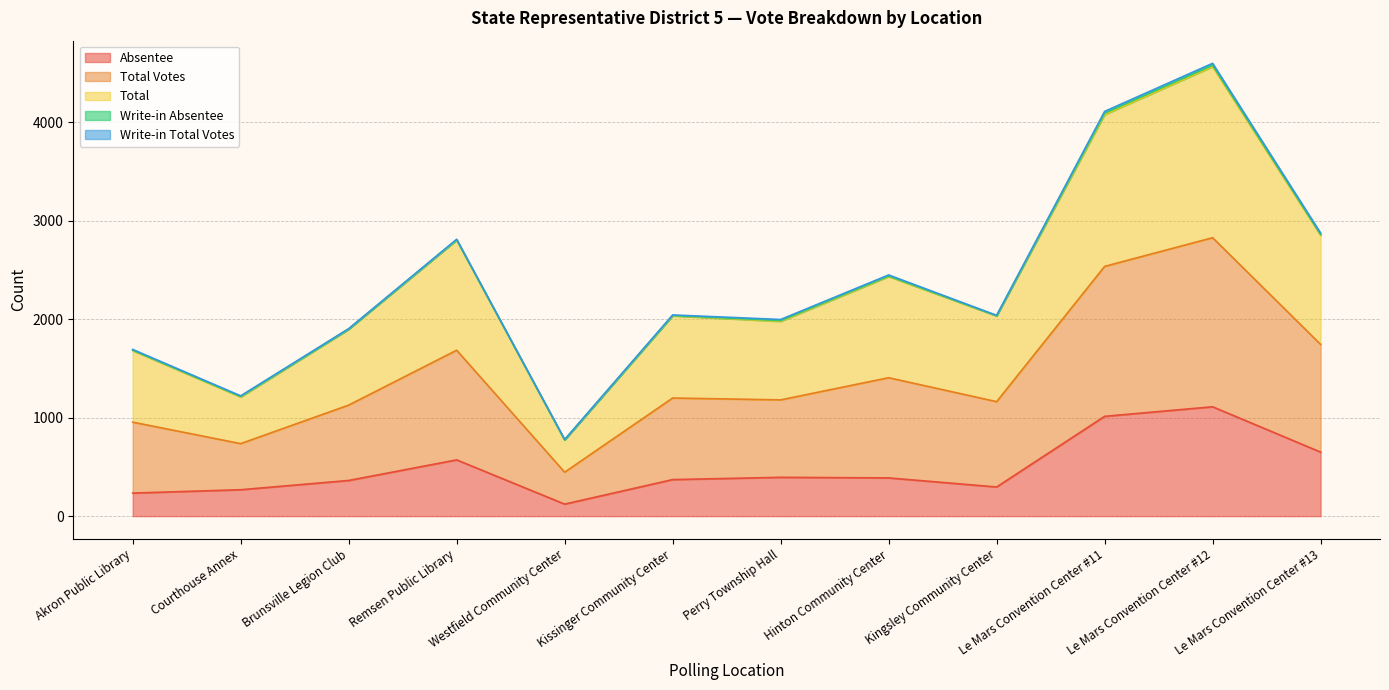

True or false: Total Votes and Absentee intersect in this chart.

False